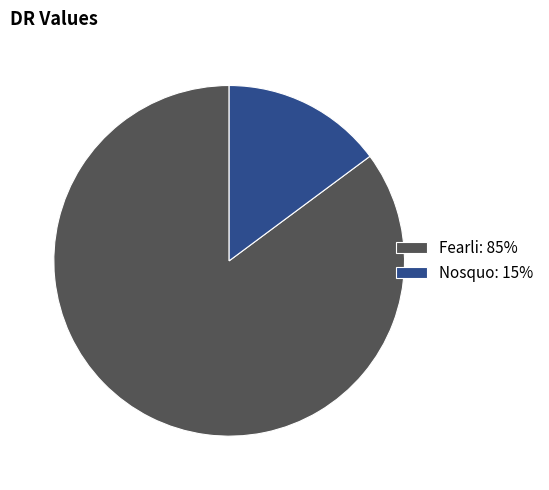

Between Nosquo: 15% and Fearli: 85%, which is larger?

Fearli: 85%